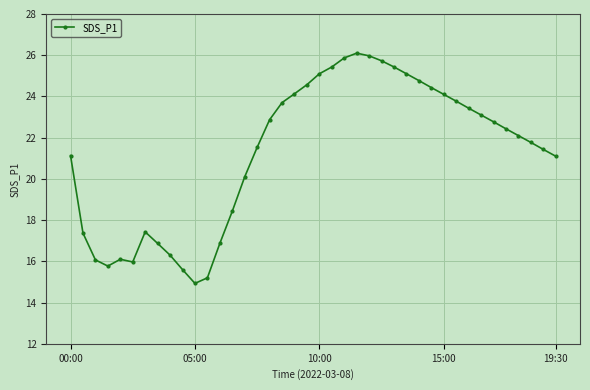

What is the difference between the maximum and minimum values?

11.2